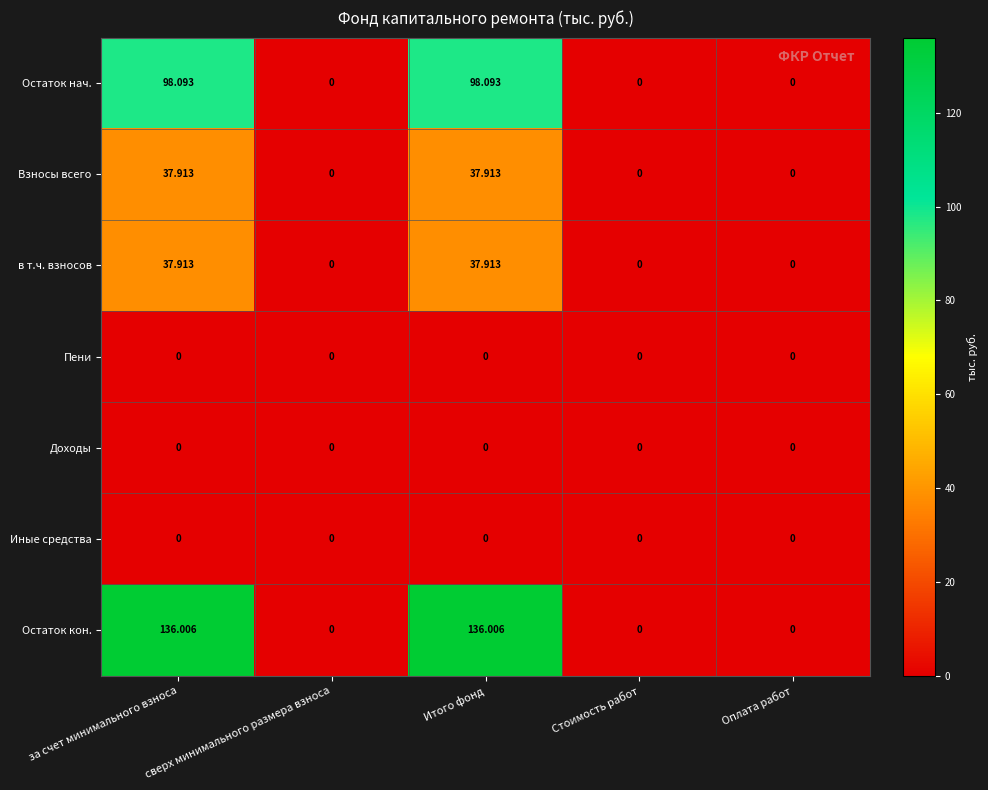

Which series has the largest total across all categories?

Остаток кон.